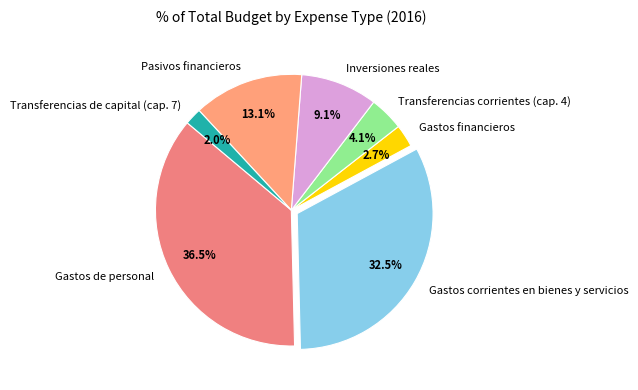

Is the sum of Transferencias de capital (cap. 7) and Gastos de personal greater than half?

No